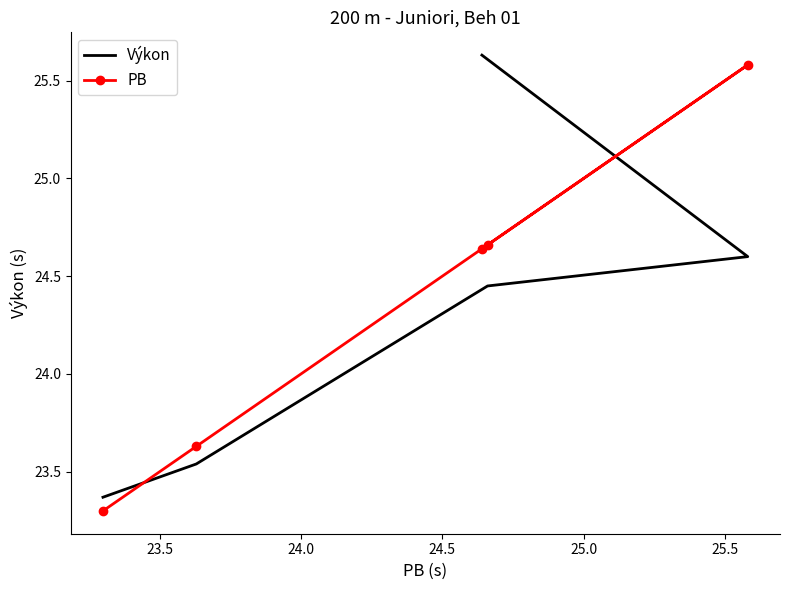

Which series ends up on top after the final intersection of Výkon and PB?

Výkon